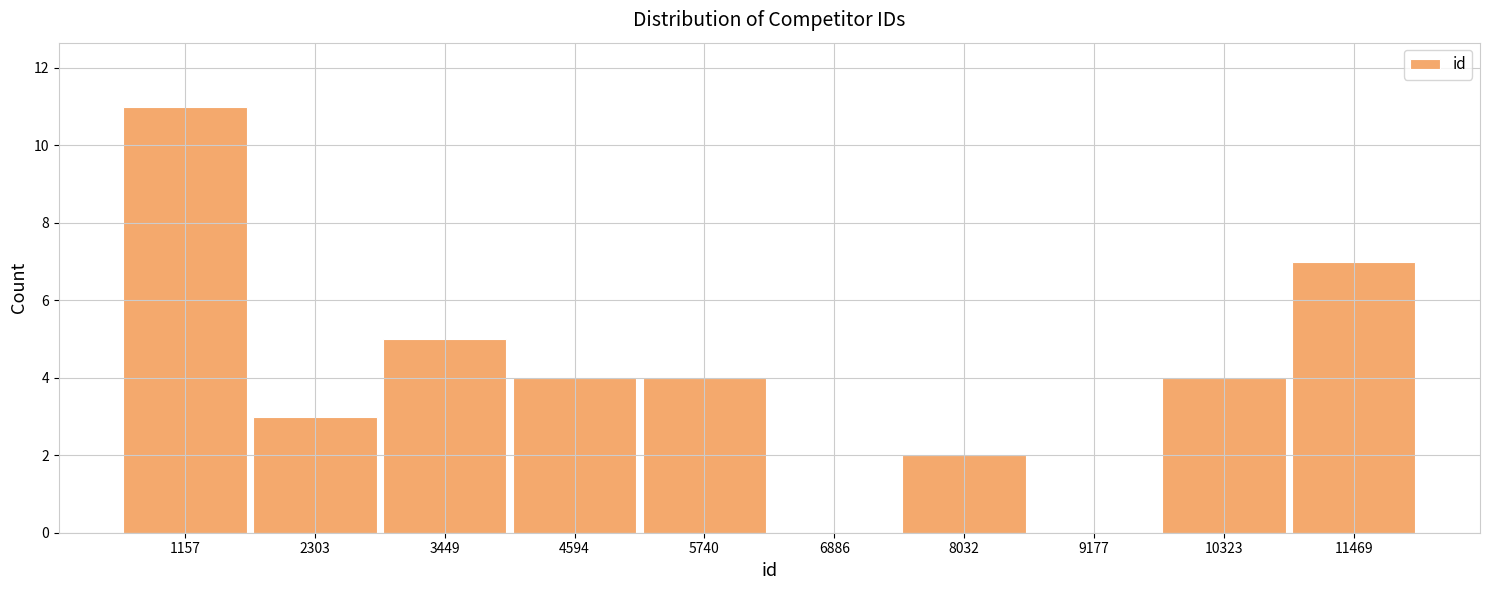

Reading left to right, transcribe this chart: for each bar, give the range it covers on the x-axis and its height. Neither the bar edges nor the heights are printed on the chart, so give them approximately, as read against the axes.

600 to 1800: 11
1800 to 2800: 3
2800 to 4000: 5
4000 to 5200: 4
5200 to 6400: 4
6400 to 7400: 0
7400 to 8600: 2
8600 to 9800: 0
9800 to 10800: 4
10800 to 12000: 7